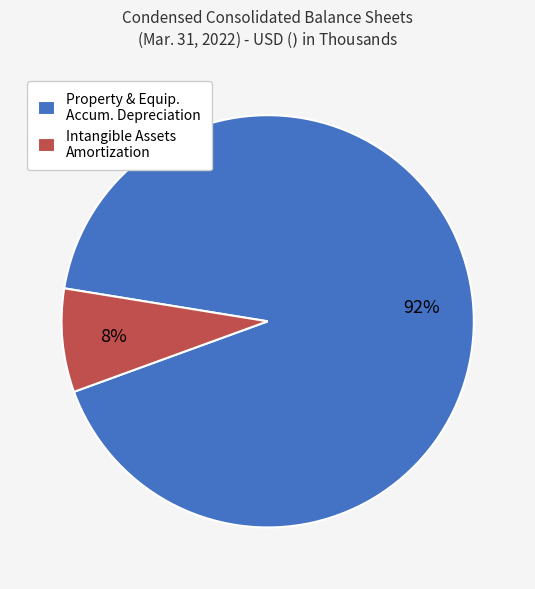

To the nearest percent, what is the average slice percentage?

50%